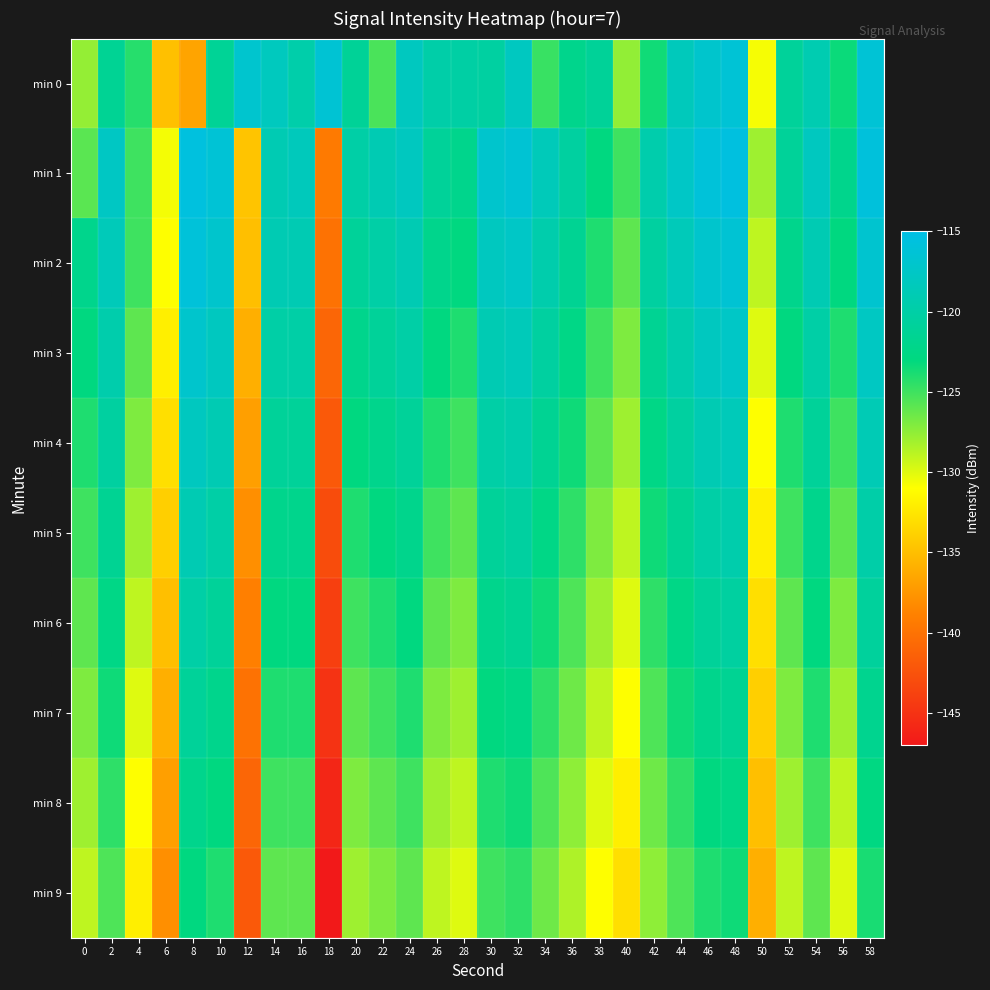

Which series has the largest total across all categories?

min 1